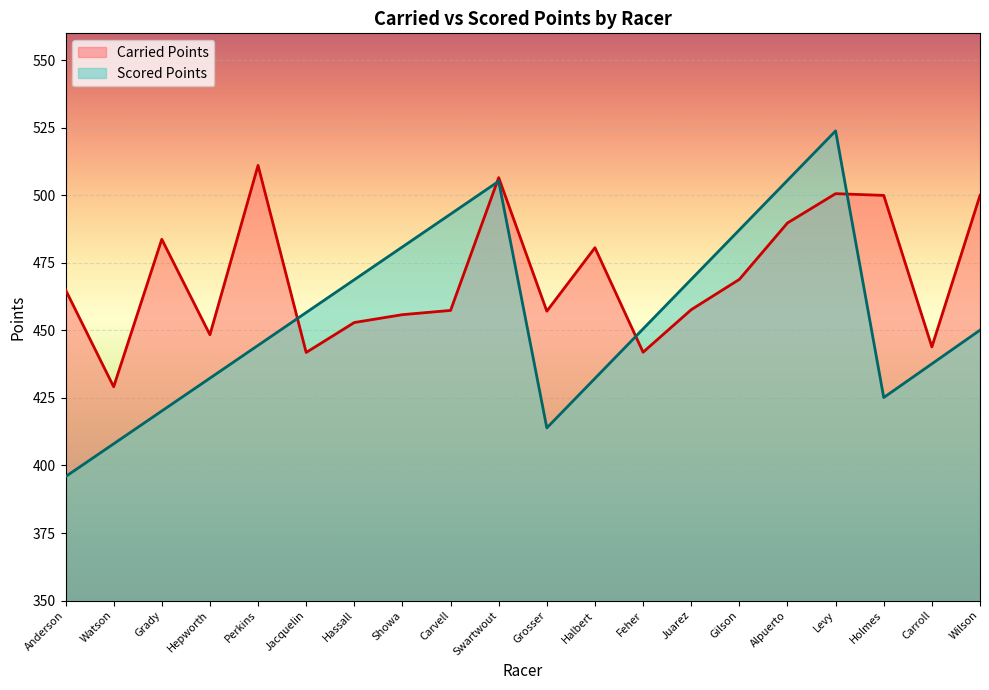

What is the label of the 9th point from the right?

Halbert